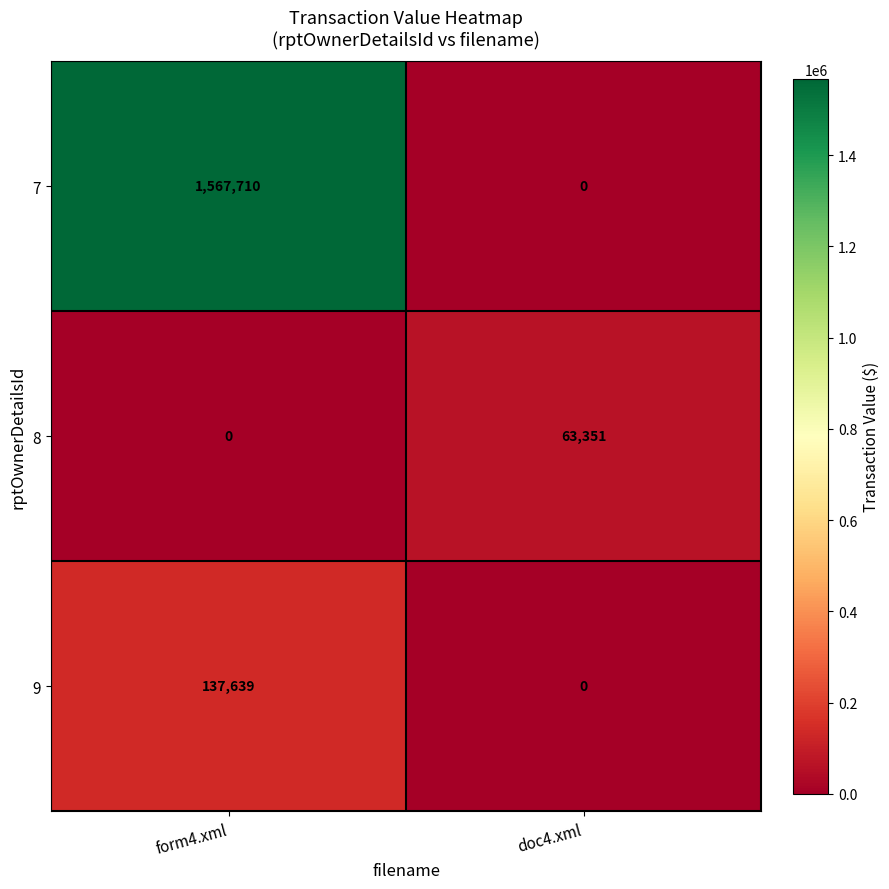

Is it true that 7 equals 0 at doc4.xml?

True